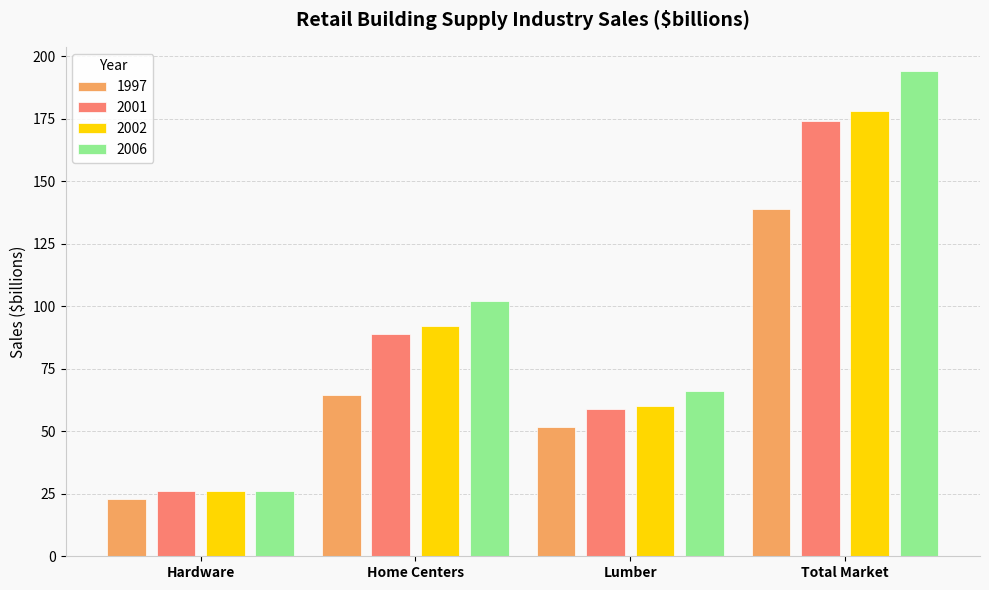

What is the value of the 2002 bar at the 4th from the left?

178.2